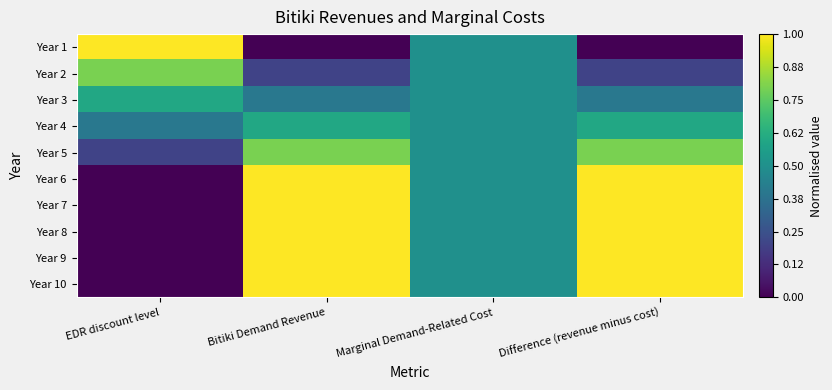

Reading left to right, list all the values displayed in this chart.

Year 1: EDR discount level=1.0	Bitiki Demand Revenue=0.0	Marginal Demand-Related Cost=0.5	Difference (revenue minus cost)=0.0
Year 2: EDR discount level=0.8	Bitiki Demand Revenue=0.2	Marginal Demand-Related Cost=0.5	Difference (revenue minus cost)=0.2
Year 3: EDR discount level=0.6	Bitiki Demand Revenue=0.4	Marginal Demand-Related Cost=0.5	Difference (revenue minus cost)=0.4
Year 4: EDR discount level=0.4	Bitiki Demand Revenue=0.6	Marginal Demand-Related Cost=0.5	Difference (revenue minus cost)=0.6
Year 5: EDR discount level=0.2	Bitiki Demand Revenue=0.8	Marginal Demand-Related Cost=0.5	Difference (revenue minus cost)=0.8
Year 6: EDR discount level=0.0	Bitiki Demand Revenue=1.0	Marginal Demand-Related Cost=0.5	Difference (revenue minus cost)=1.0
Year 7: EDR discount level=0.0	Bitiki Demand Revenue=1.0	Marginal Demand-Related Cost=0.5	Difference (revenue minus cost)=1.0
Year 8: EDR discount level=0.0	Bitiki Demand Revenue=1.0	Marginal Demand-Related Cost=0.5	Difference (revenue minus cost)=1.0
Year 9: EDR discount level=0.0	Bitiki Demand Revenue=1.0	Marginal Demand-Related Cost=0.5	Difference (revenue minus cost)=1.0
Year 10: EDR discount level=0.0	Bitiki Demand Revenue=1.0	Marginal Demand-Related Cost=0.5	Difference (revenue minus cost)=1.0